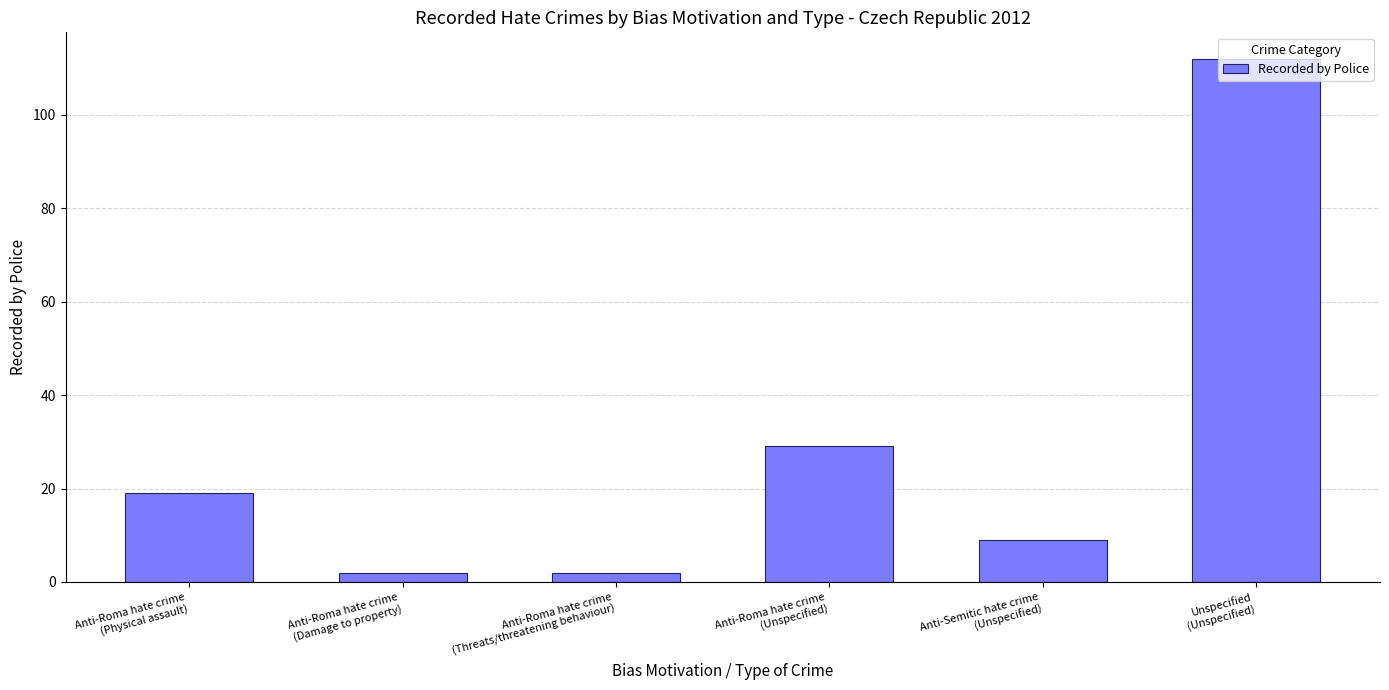

Between Anti-Roma hate crime
(Threats/threatening behaviour) and Anti-Roma hate crime
(Unspecified), which is larger?

Anti-Roma hate crime
(Unspecified)